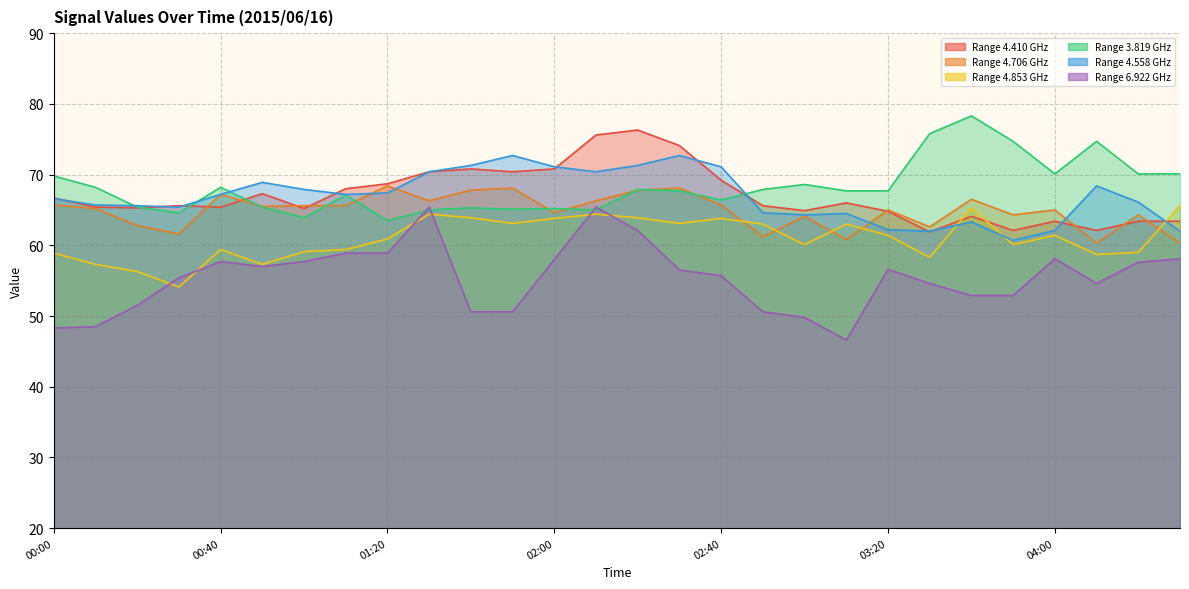

At which category is the sum across all series the highest?

02:20